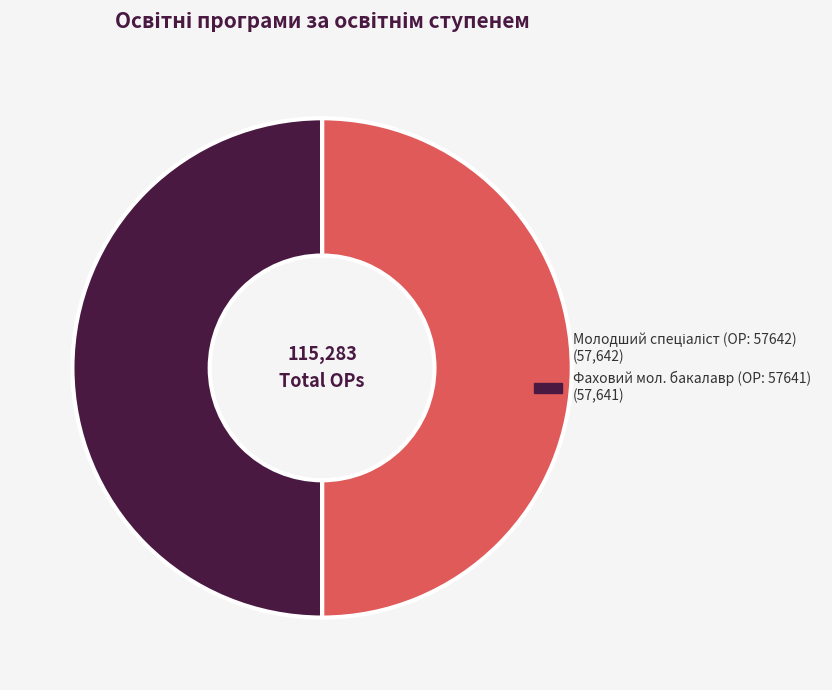

Count the number of slices in the pie.

2